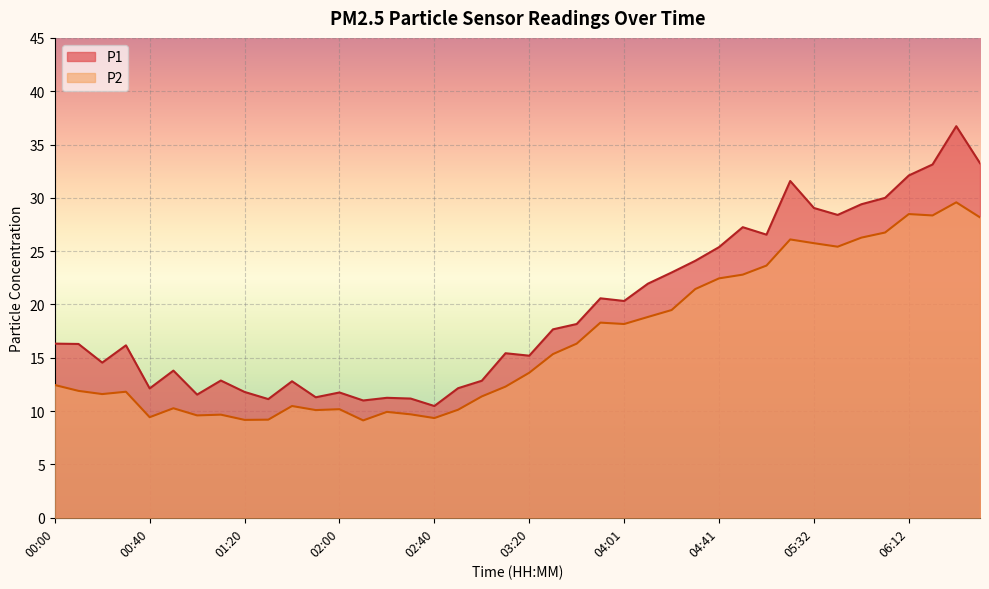

What is the minimum value shown in the chart?

9.1